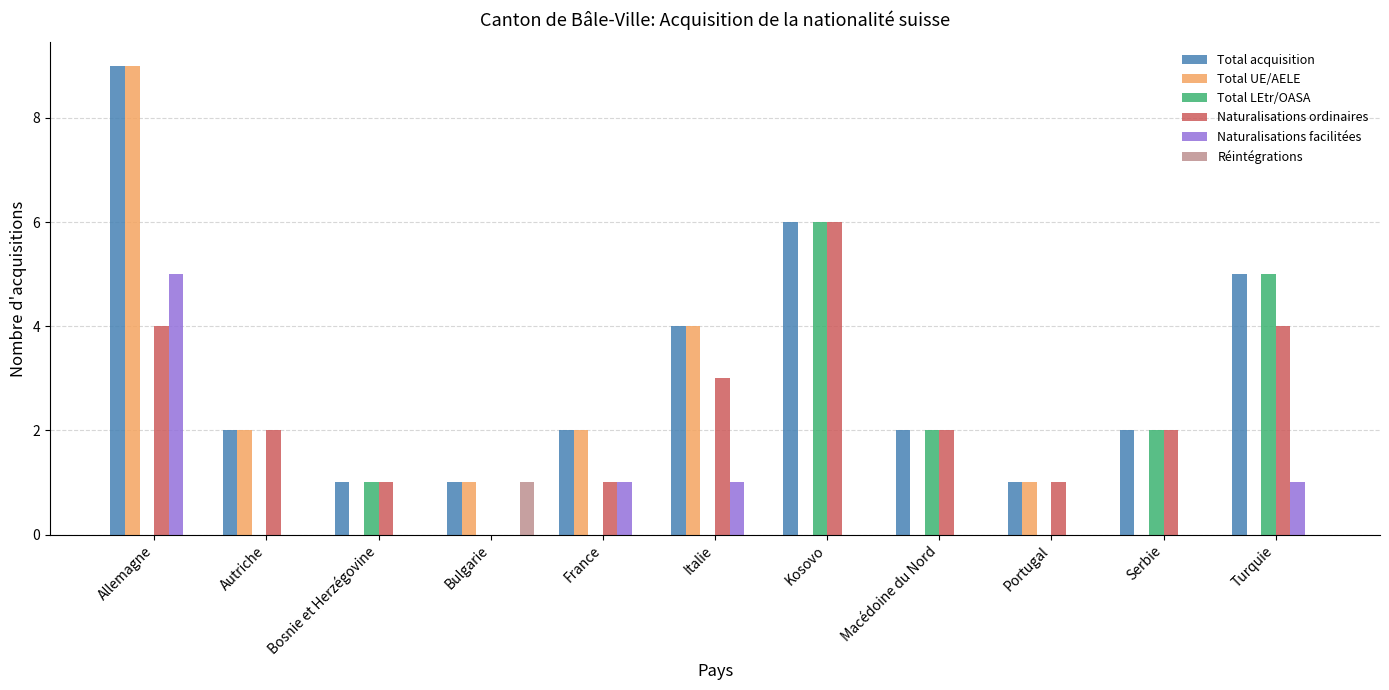

Which series has the largest total across all categories?

Total acquisition